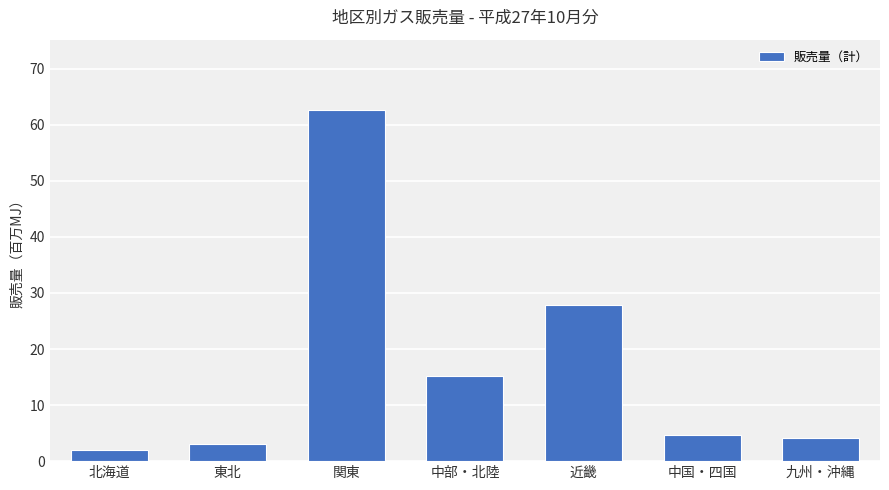

What is the approximate value at 北海道?

1.9